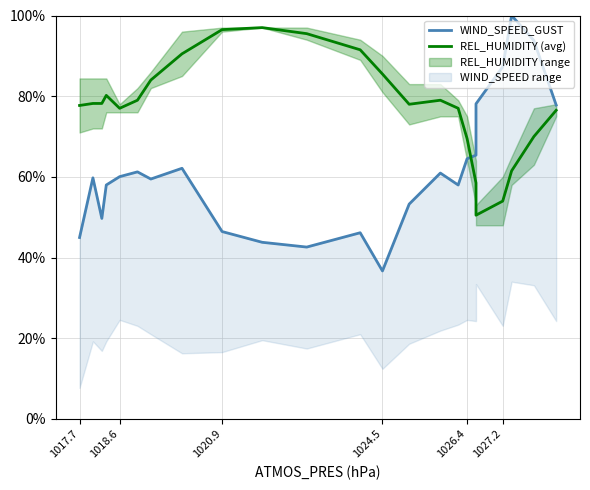

List the series in order of their peak value, lowest first.

REL_HUMIDITY (avg), WIND_SPEED_GUST